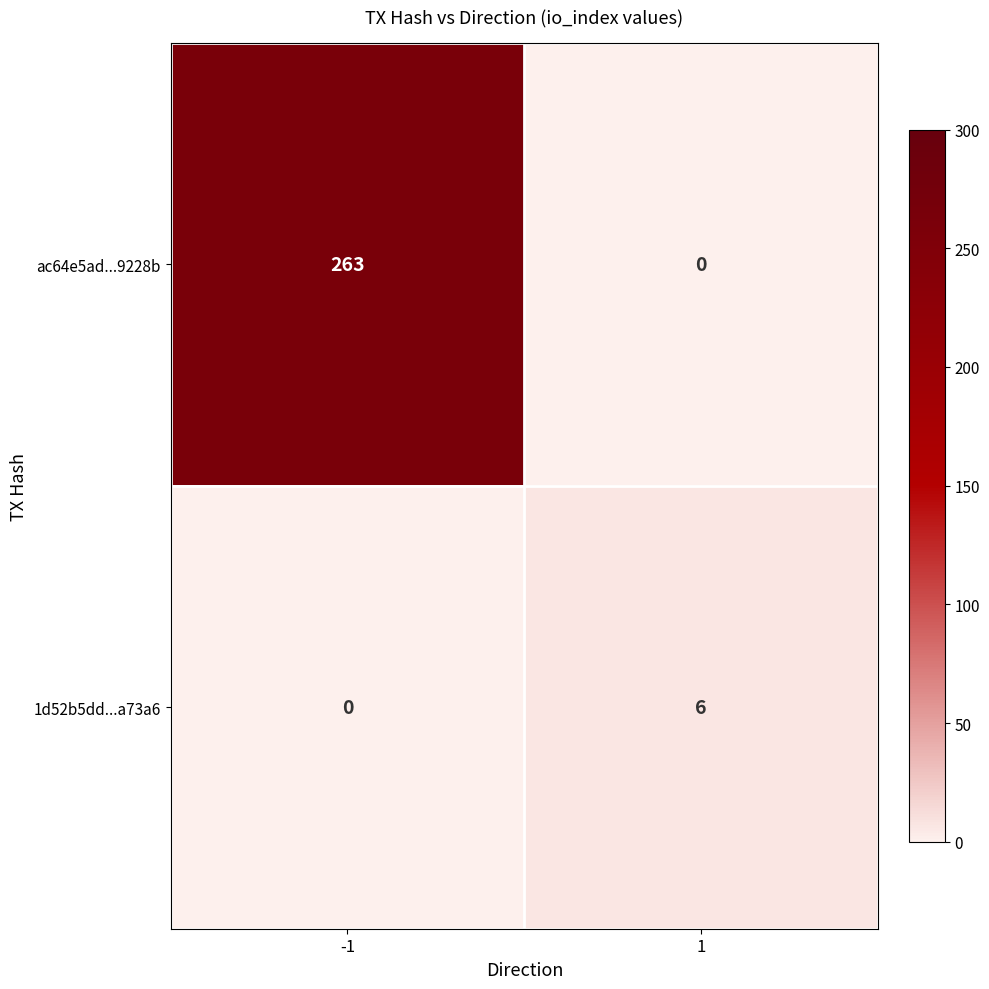

What is the highest value of the ac64e5ad...9228b series?

263